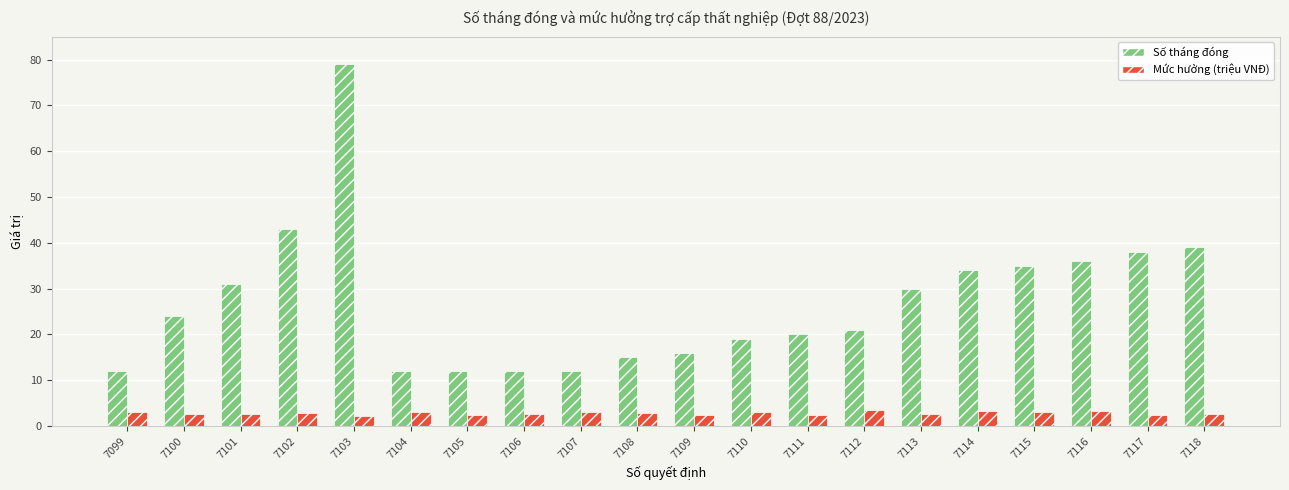

Does the chart contain any negative values?

No